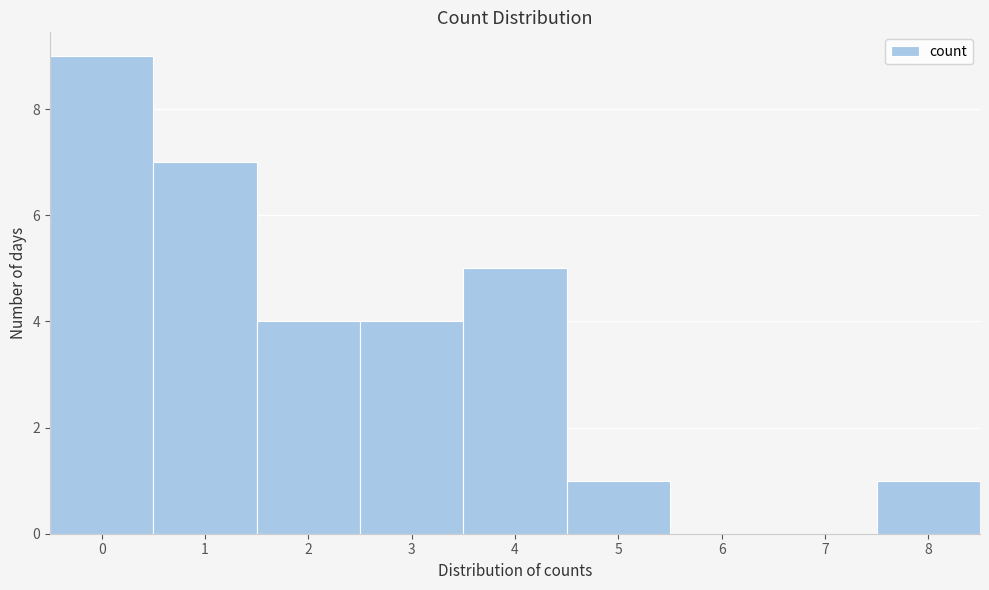

How tall is the bar that spans -0.5 to 0.5 on the x-axis? The values are not printed on the chart, so give them approximately, as read against the axis.

9